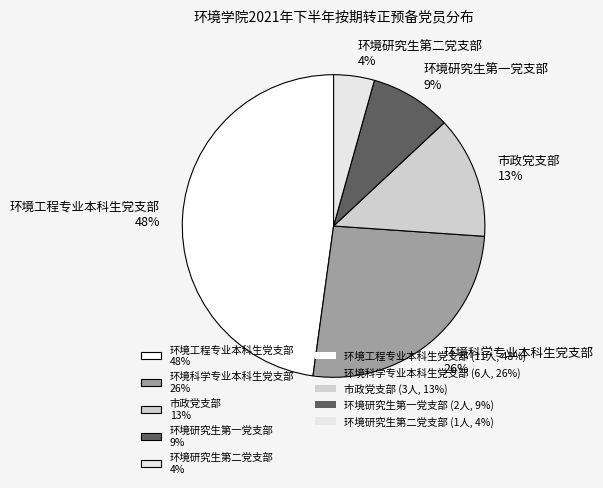

To the nearest percent, what percentage of the pie is 环境科学专业本科生党支部?

26%